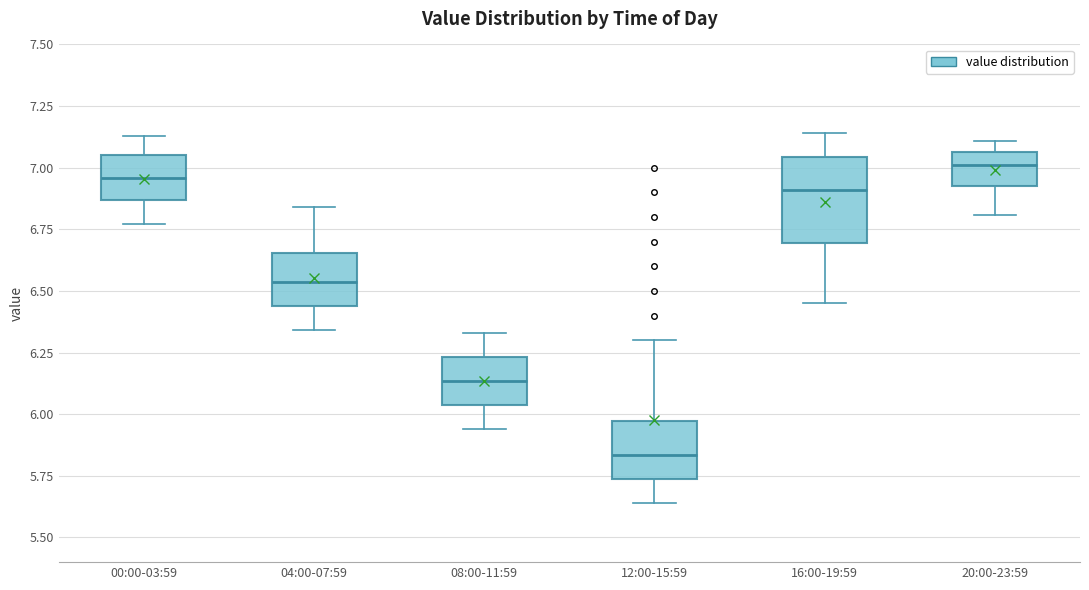

Comparing the boxes themselves (not the whiskers), which one is the tallest?

16:00-19:59